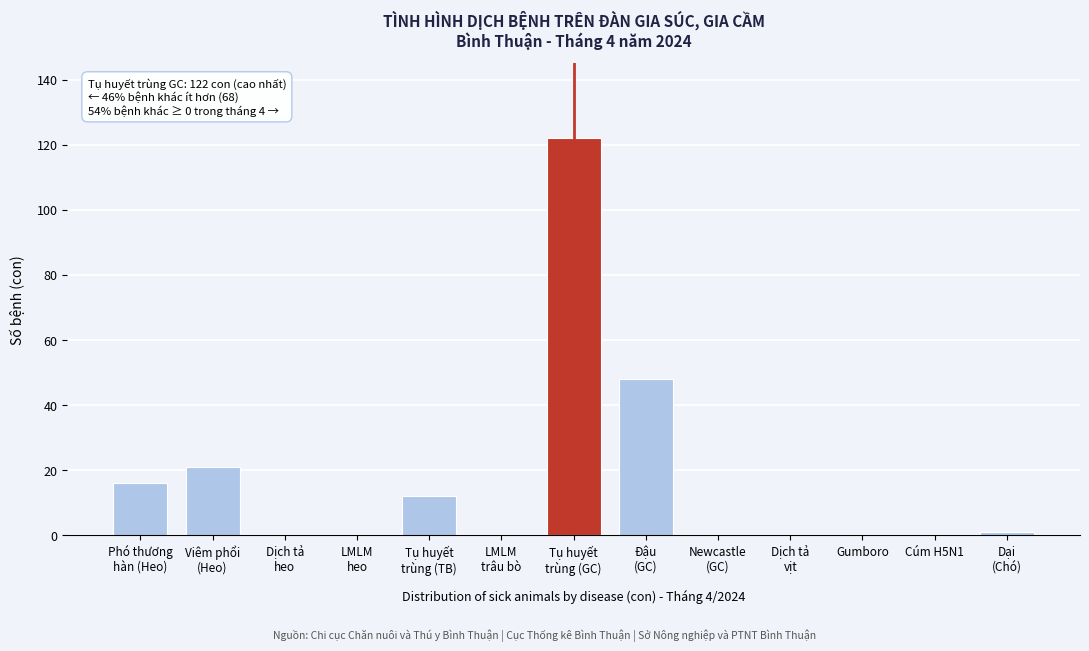

What is the maximum value shown in the chart?

122